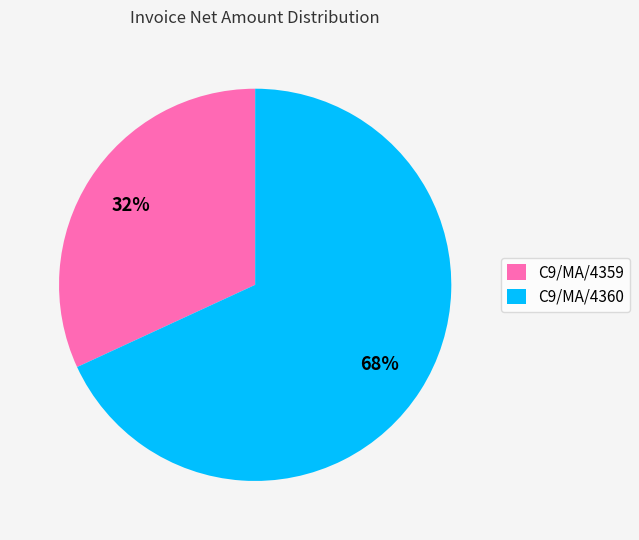

To the nearest percent, what percentage of the pie is C9/MA/4360?

68%